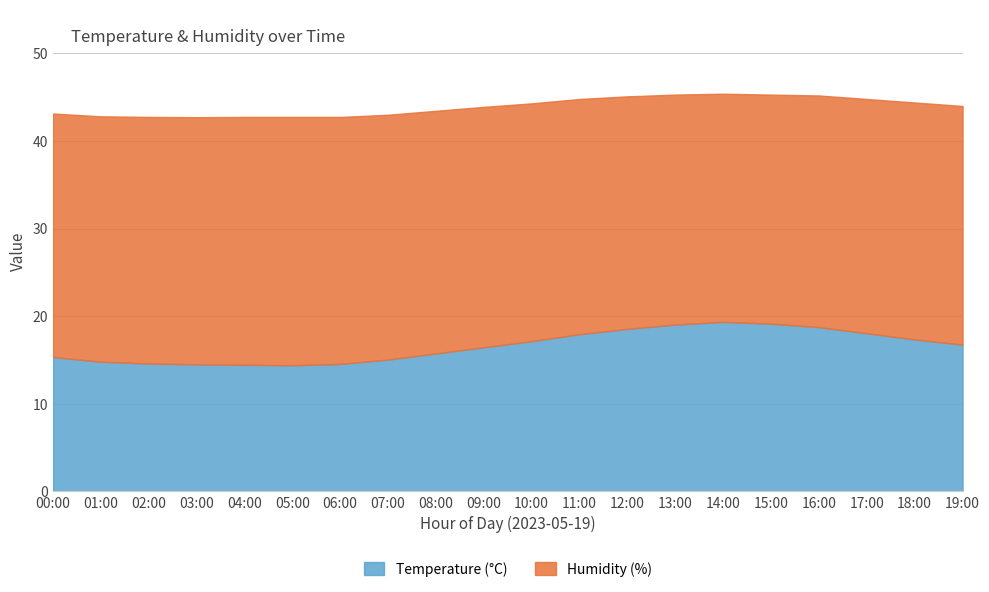

What is the change in value from 05:00 to 07:00?

+0.7